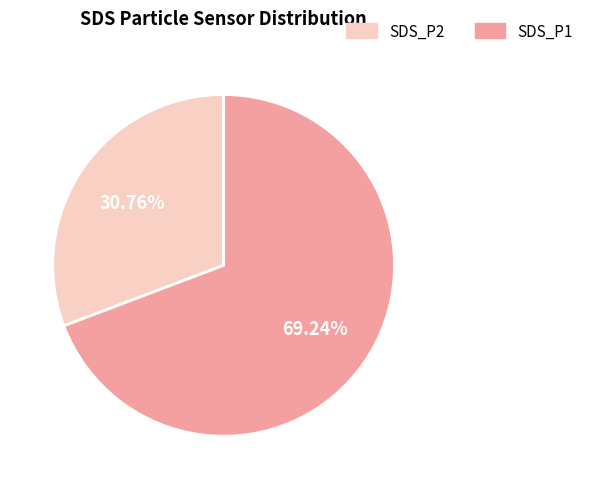

Is there a majority slice in this chart?

Yes